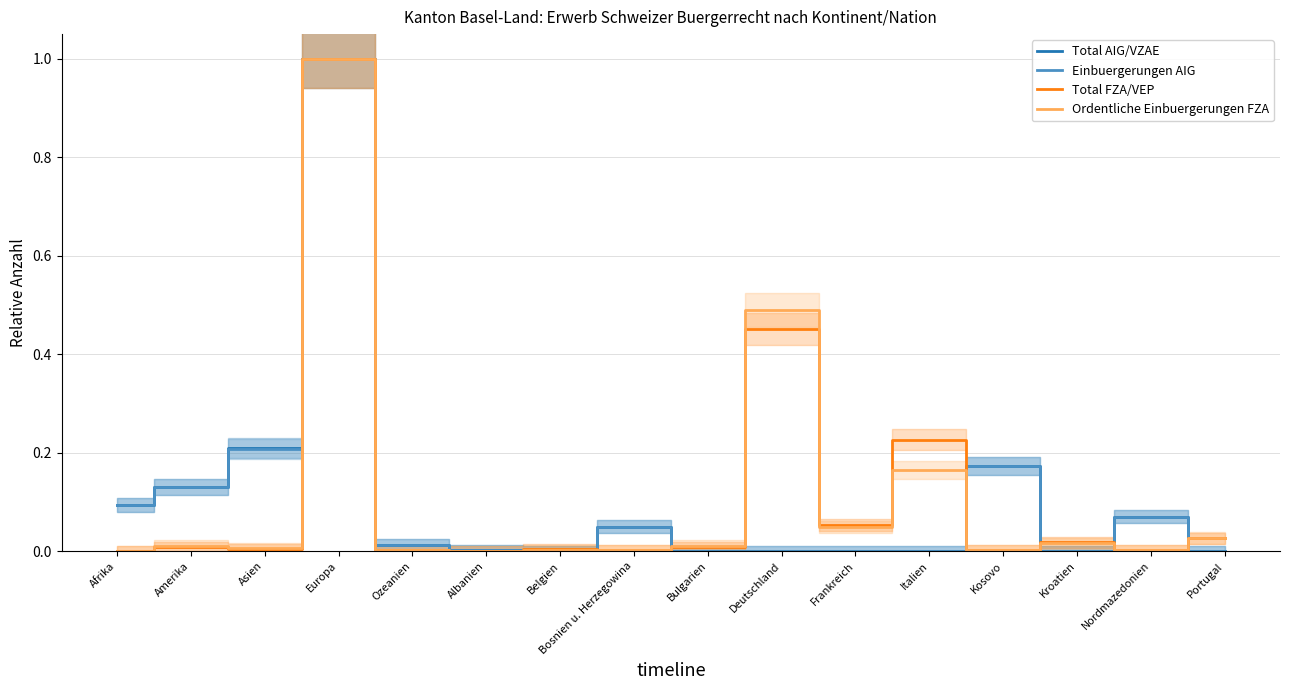

At how many categories does at least one series exceed 0?

16